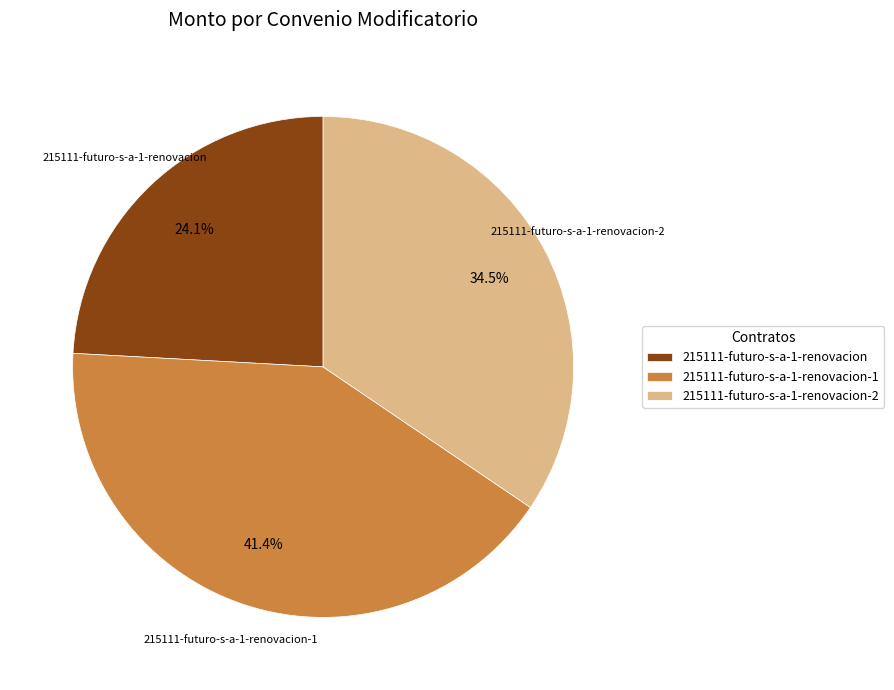

Count the number of slices in the pie.

3